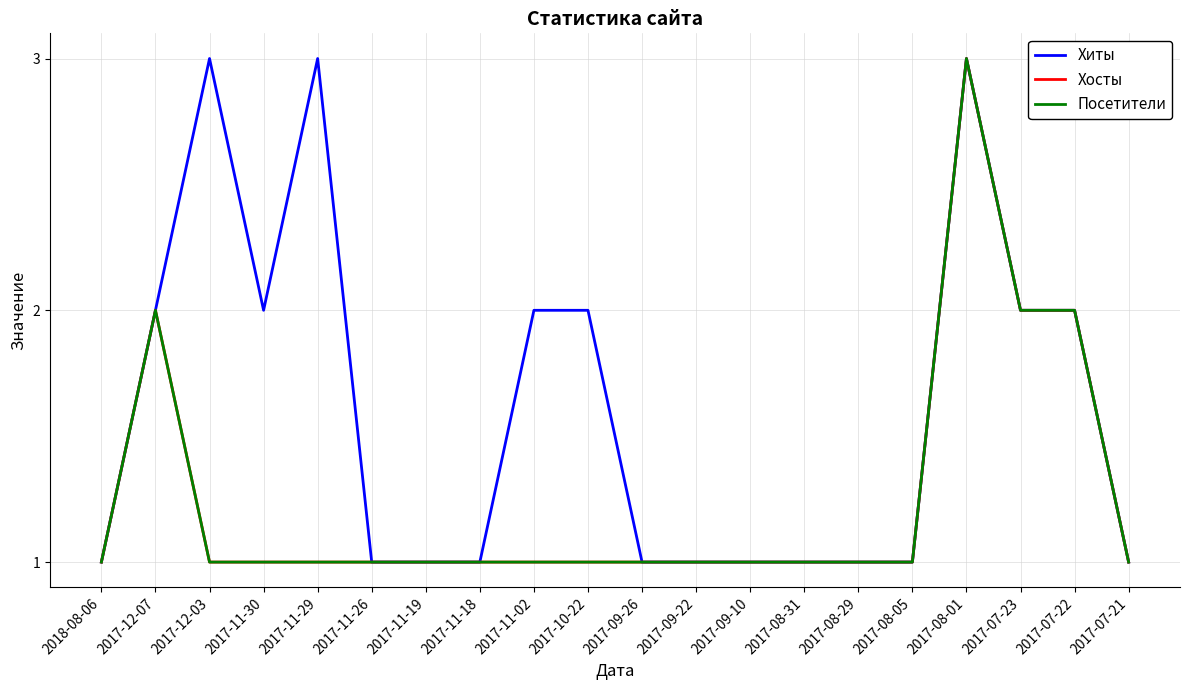

Does the chart have visible grid lines?

Yes